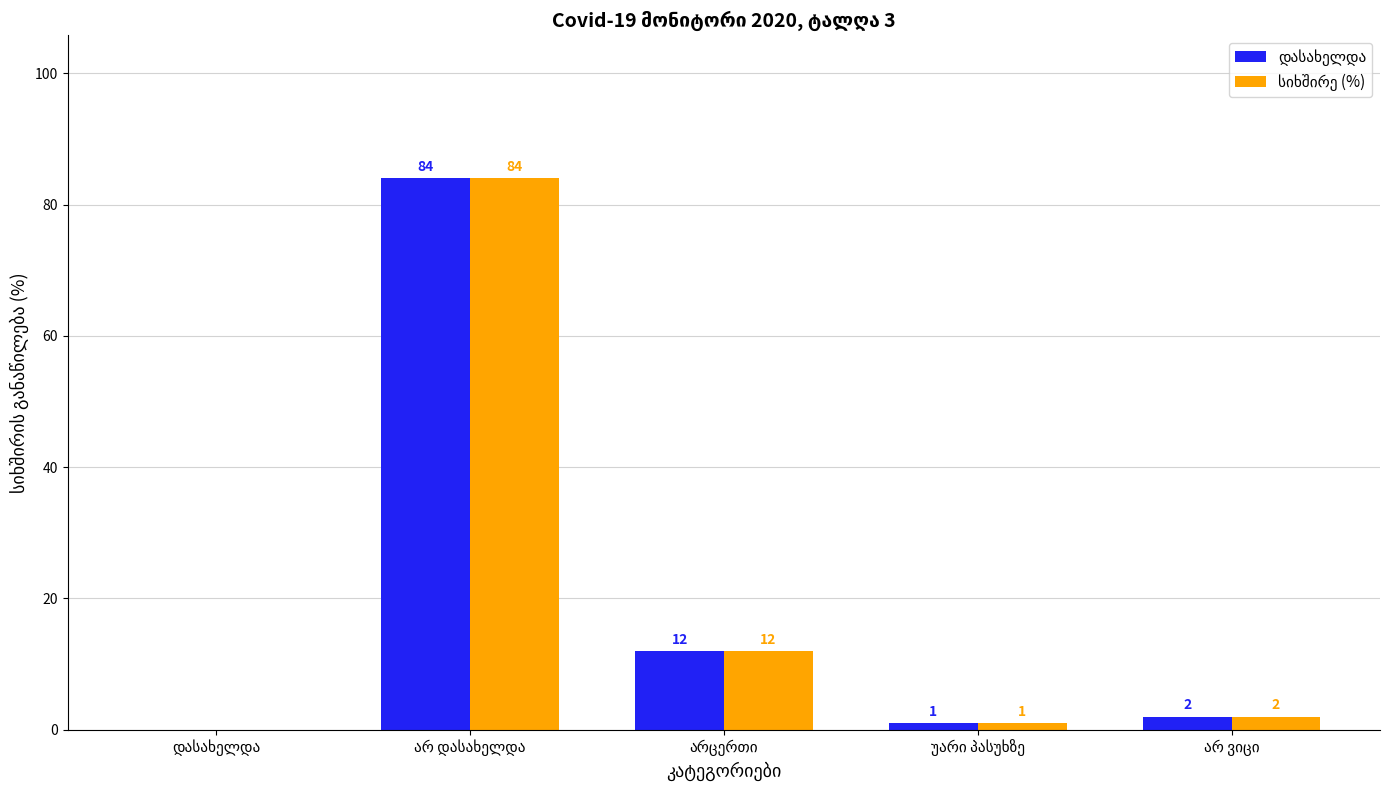

What is the maximum value shown in the chart?

84